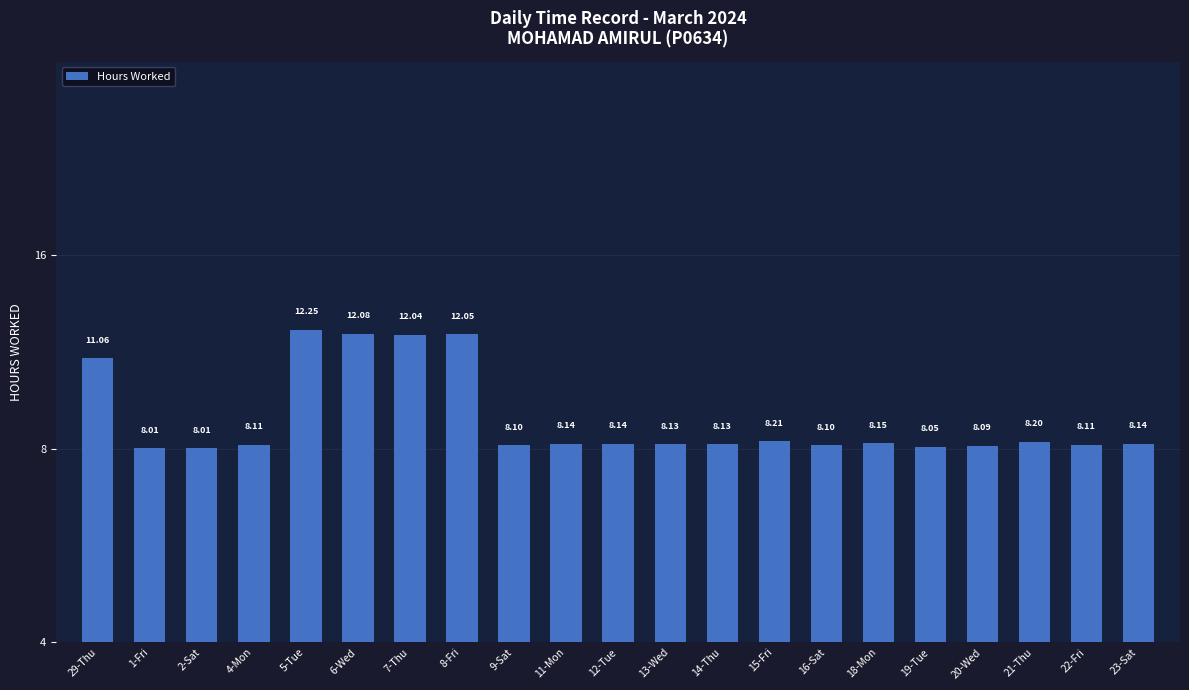

What is the approximate value at 19-Tue?

8.1